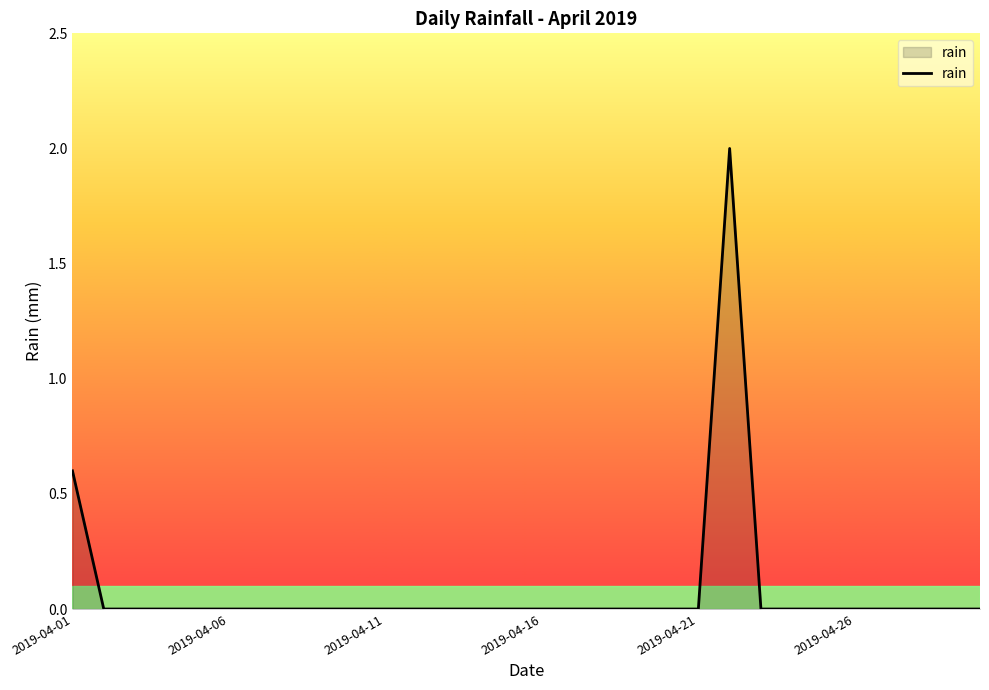

How many lines are shown in the chart?

1